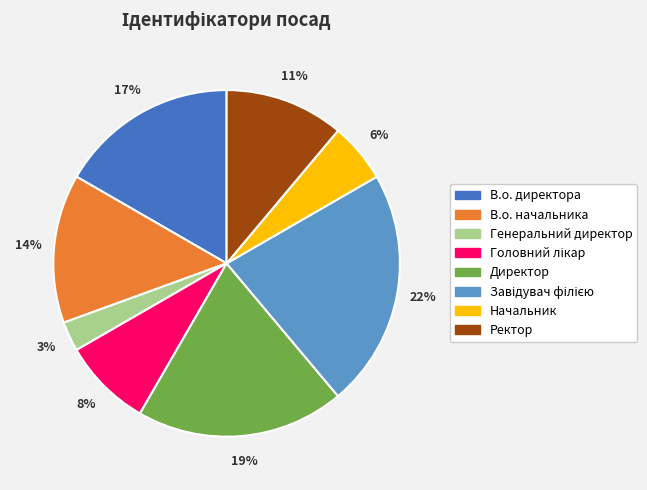

How many segments does this pie chart have?

8